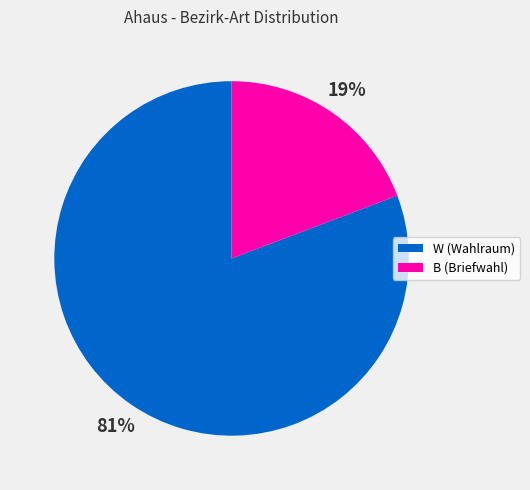

How many segments does this pie chart have?

2